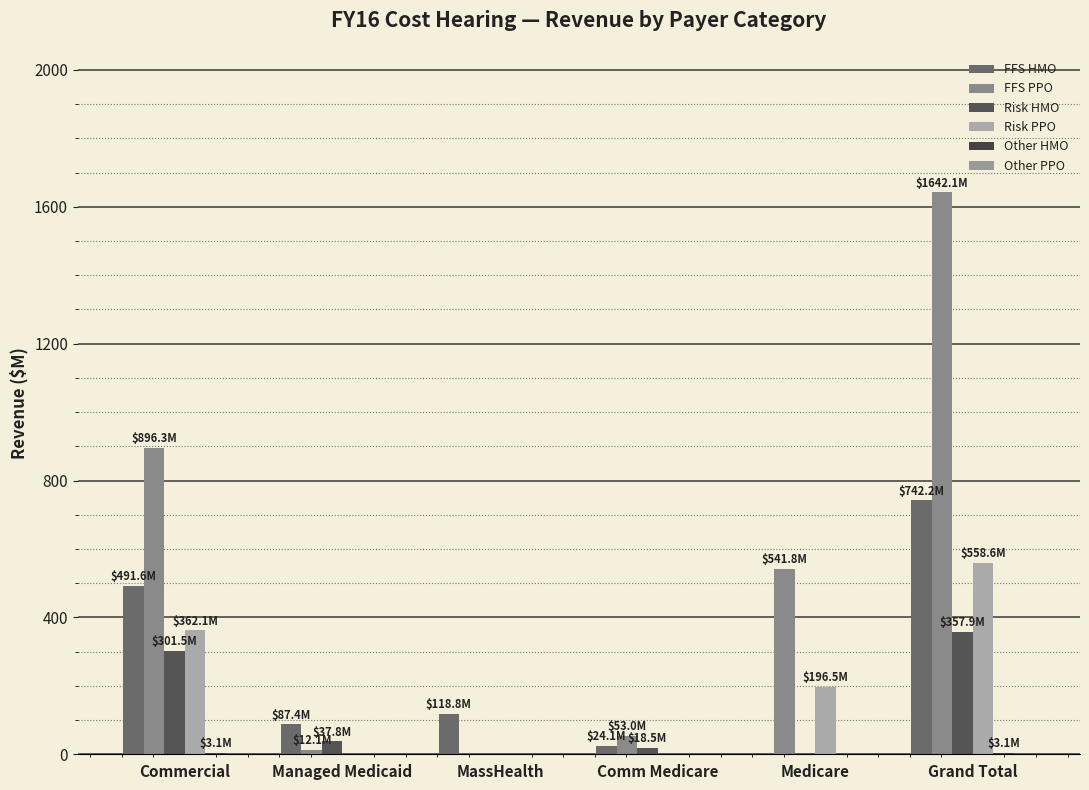

How many data points does each series have?

6